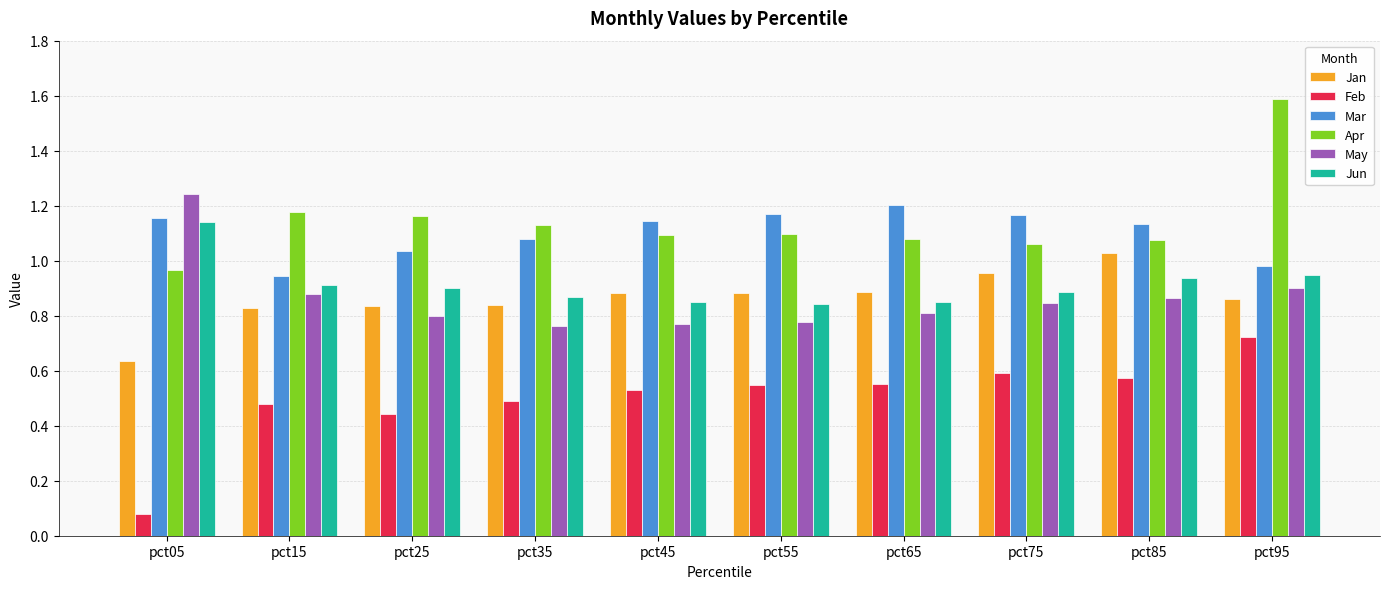

At which category is the sum across all series the highest?

pct95